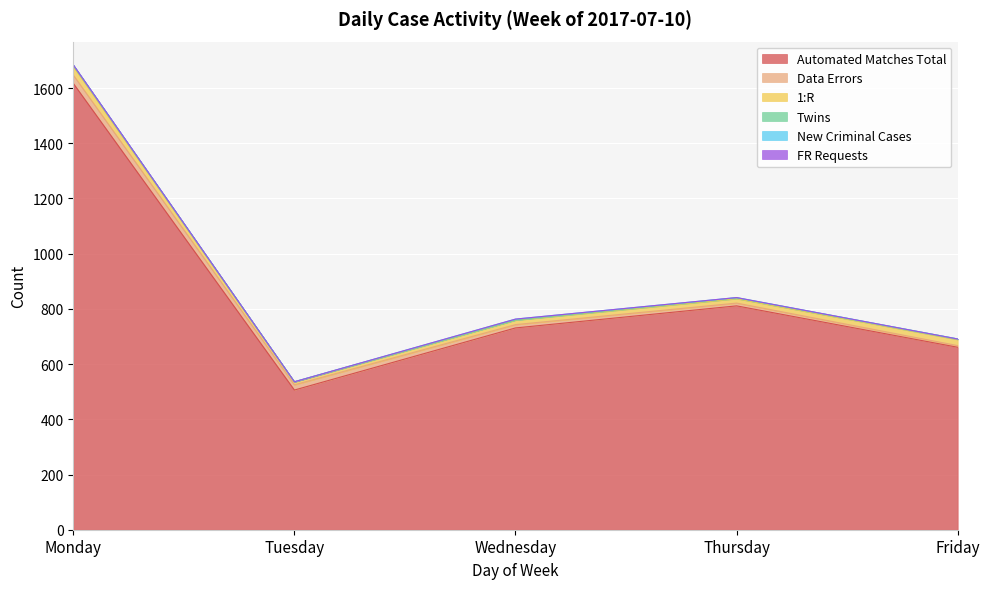

What is the total value across all series at Friday?

691